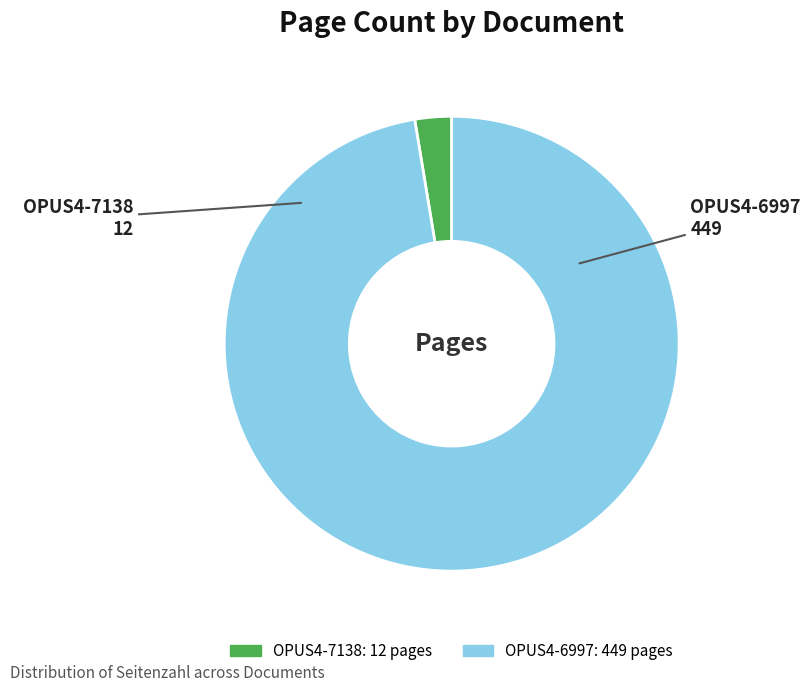

Do OPUS4-7138 and OPUS4-6997 together represent more than half of the pie?

Yes